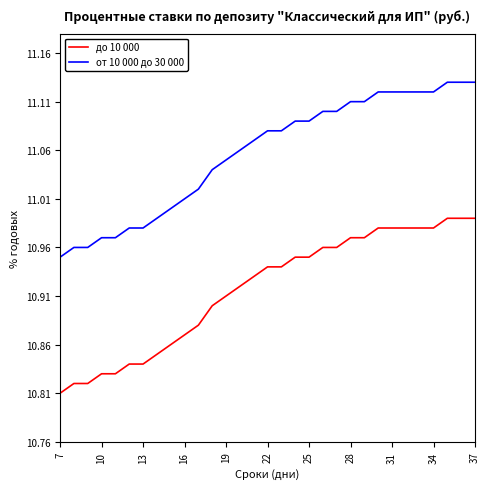

True or false: до 10 000 and от 10 000 до 30 000 intersect in this chart.

False